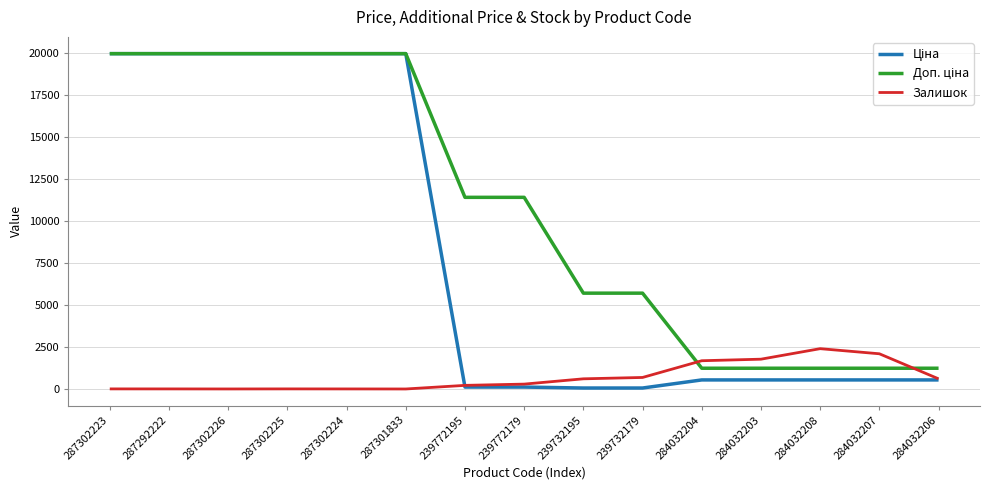

What is the total value across all series at 284032206?

2379.4